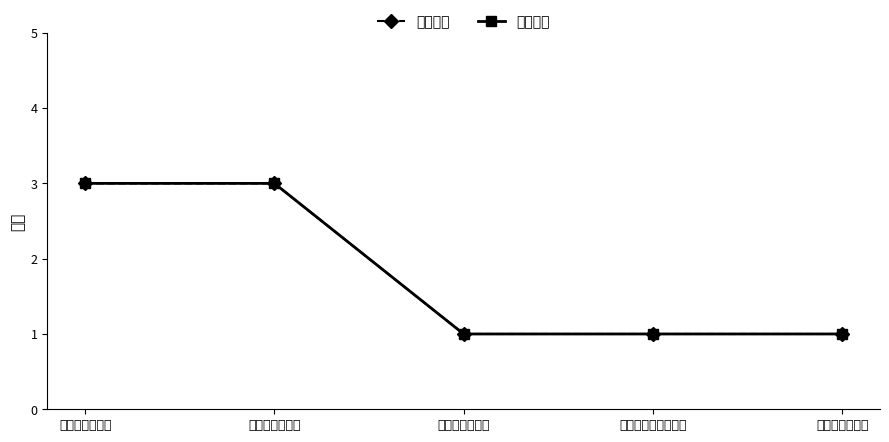

True or false: 院系数量 has more than 1 interior local peaks.

False